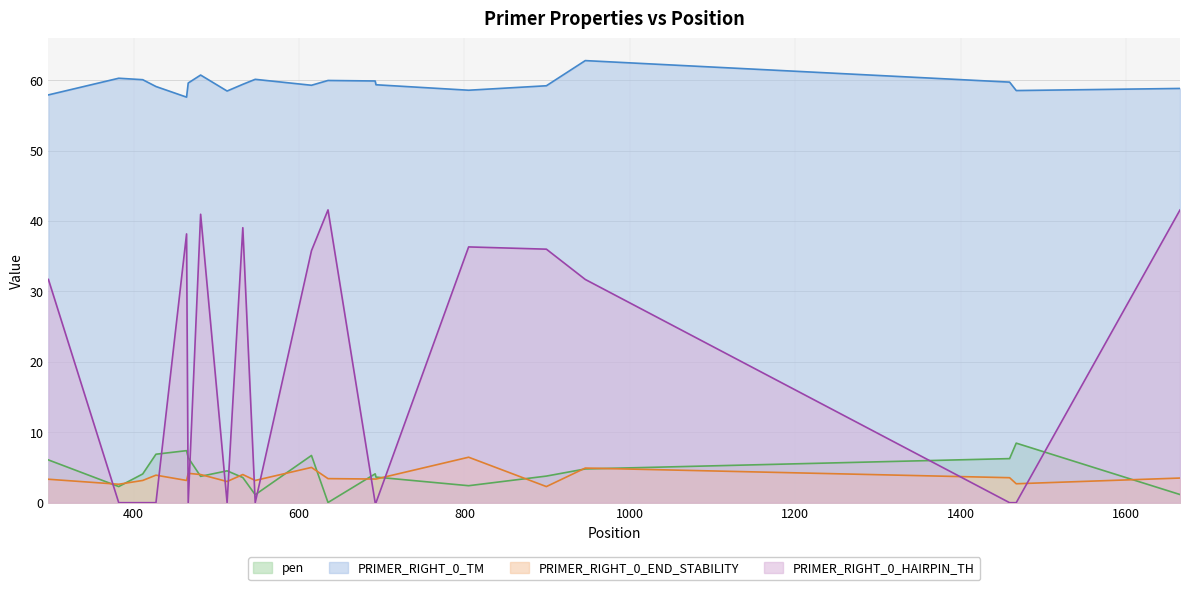

Where do pen and PRIMER_RIGHT_0_HAIRPIN_TH first cross each other?

297 and 382